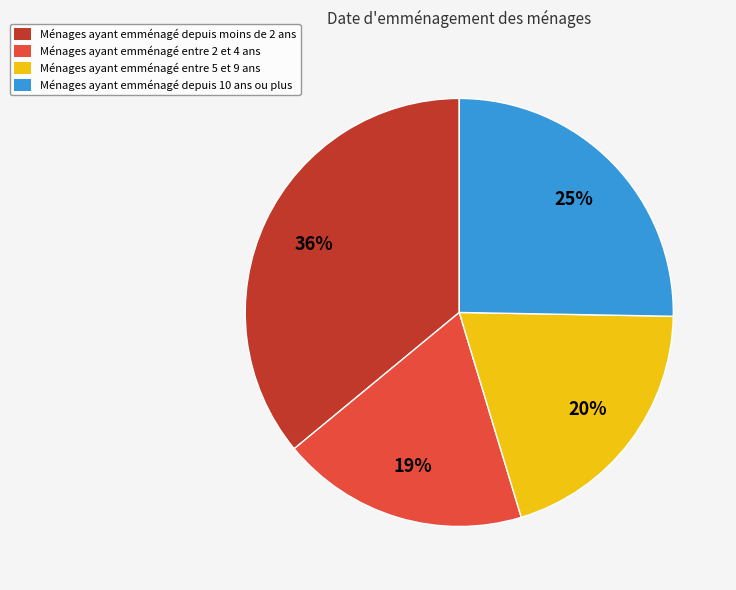

To the nearest percent, what is the average slice percentage?

25%